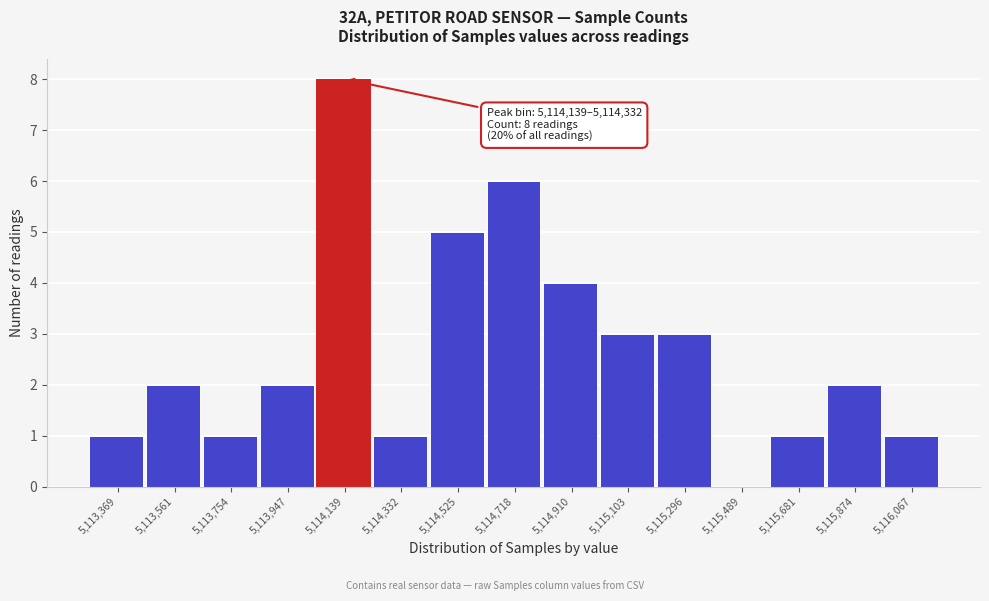

Reading left to right, transcribe all the data shown in this chart.

5,113,369=1	5,113,561=2	5,113,754=1	5,113,947=2	5,114,139=8	5,114,332=1	5,114,525=5	5,114,718=6	5,114,910=4	5,115,103=3	5,115,296=3	5,115,489=0	5,115,681=1	5,115,874=2	5,116,067=1